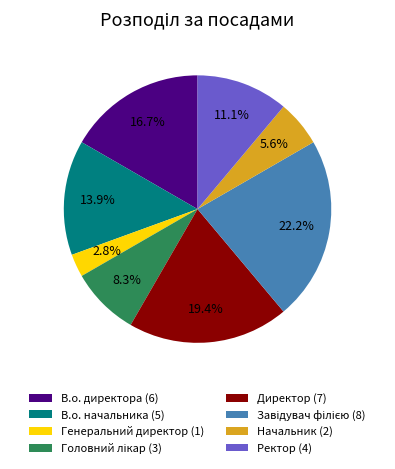

What is the ratio of the value at В.о. директора to the value at В.о. начальника?

1.2